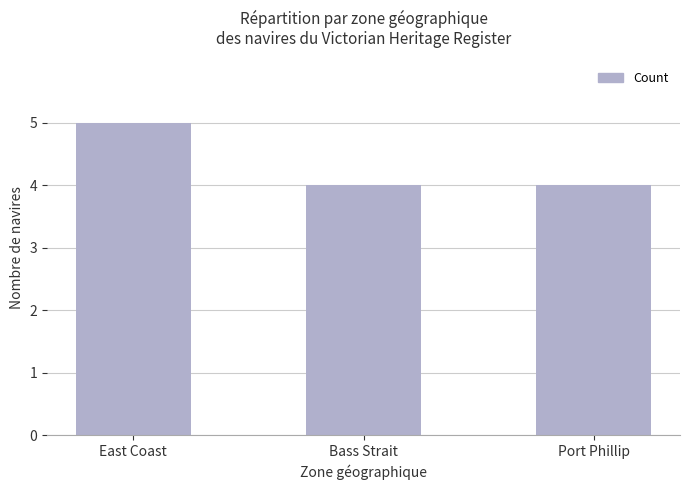

What position from the right is Bass Strait?

2